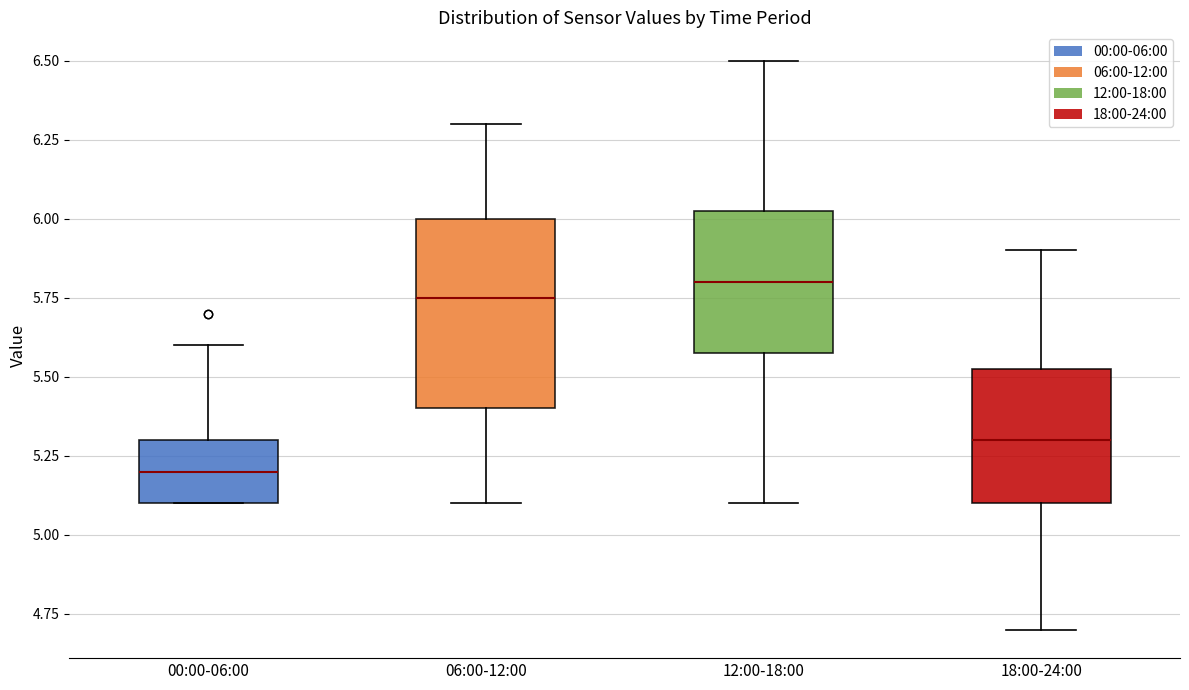

Where is the upper edge of the box for 12:00-18:00 on the y-axis? The values are not printed on the chart, so give them approximately, as read against the axis.

6.05